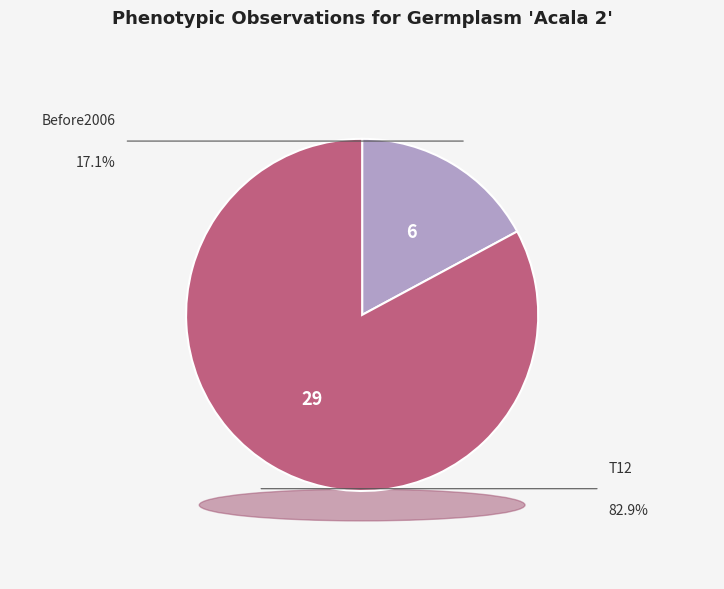

How many segments does this pie chart have?

2